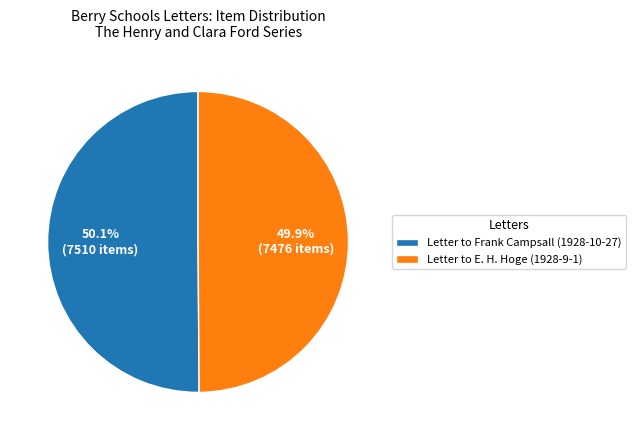

What is the ratio of the value at Letter to Frank Campsall (1928-10-27) to the value at Letter to E. H. Hoge (1928-9-1)?

1.0